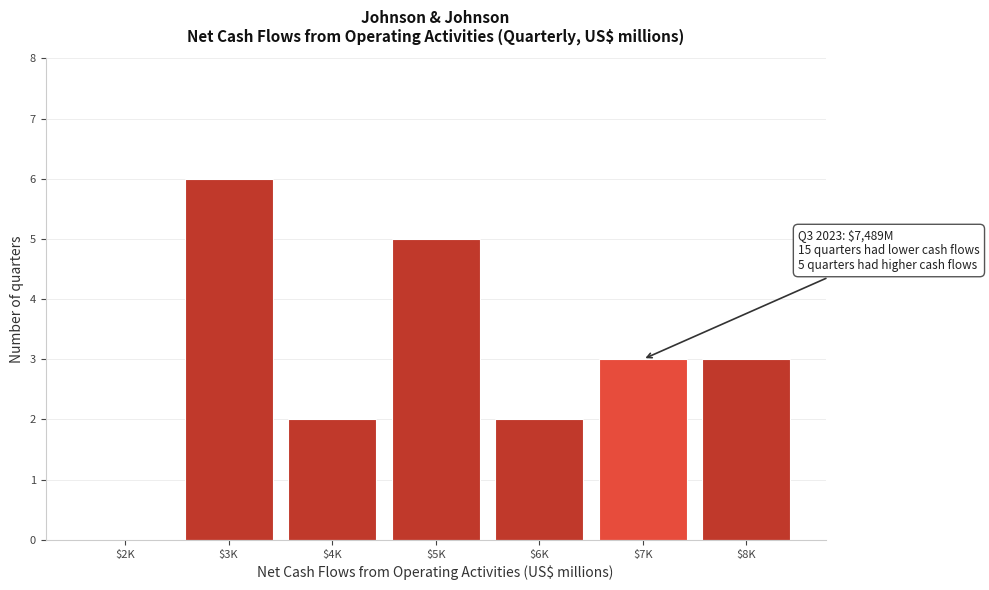

What is the sum of all values?

21